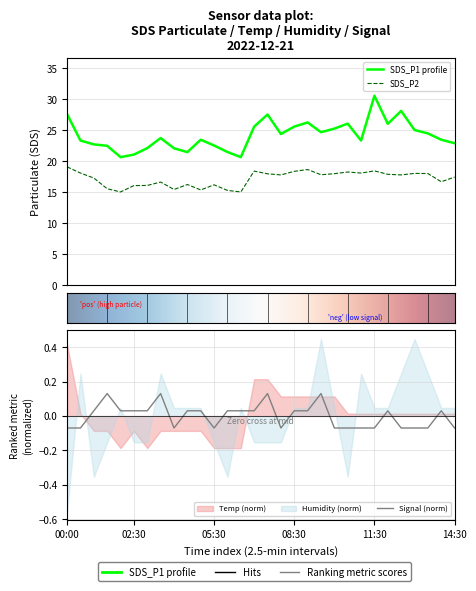

Rank the categories by SDS_P2 value from highest to lowest.

00:00, 09:00, 11:30, 07:00, 08:30, 10:30, 00:30, 11:00, 13:00, 13:30, 10:00, 07:30, 12:00, 09:30, 08:00, 12:30, 14:30, 01:00, 14:00, 03:30, 04:30, 05:30, 03:00, 02:30, 01:30, 04:00, 05:00, 06:00, 02:00, 06:30